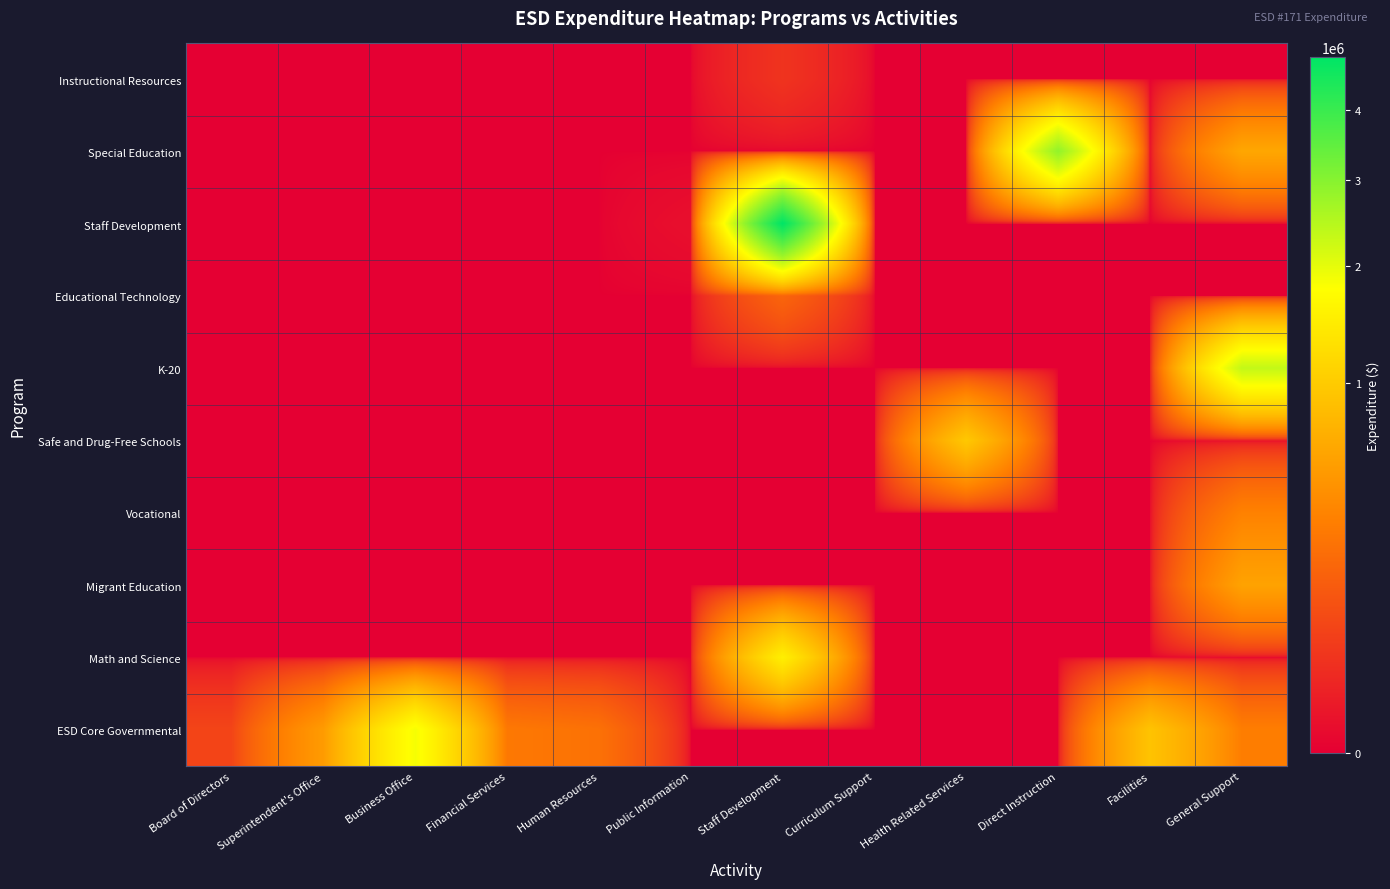

Between Staff Development and Facilities, which series saw the biggest shift?

Staff Development